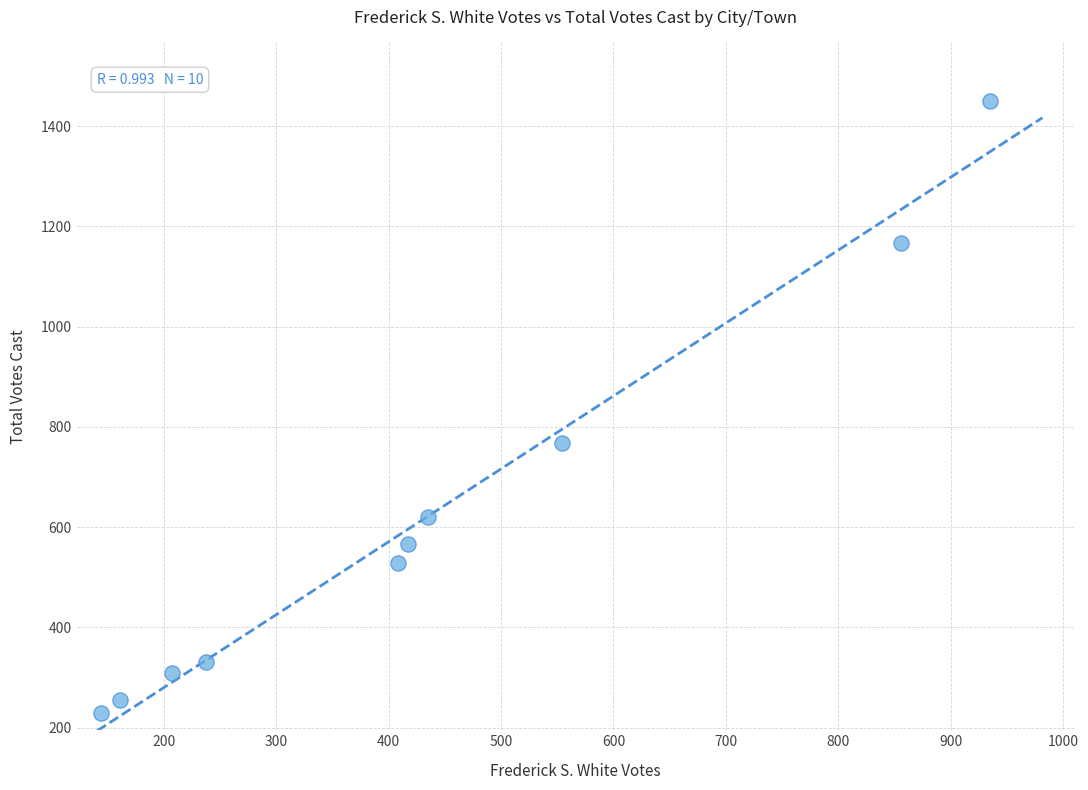

What is the range of Y values (max minus min)?

1222